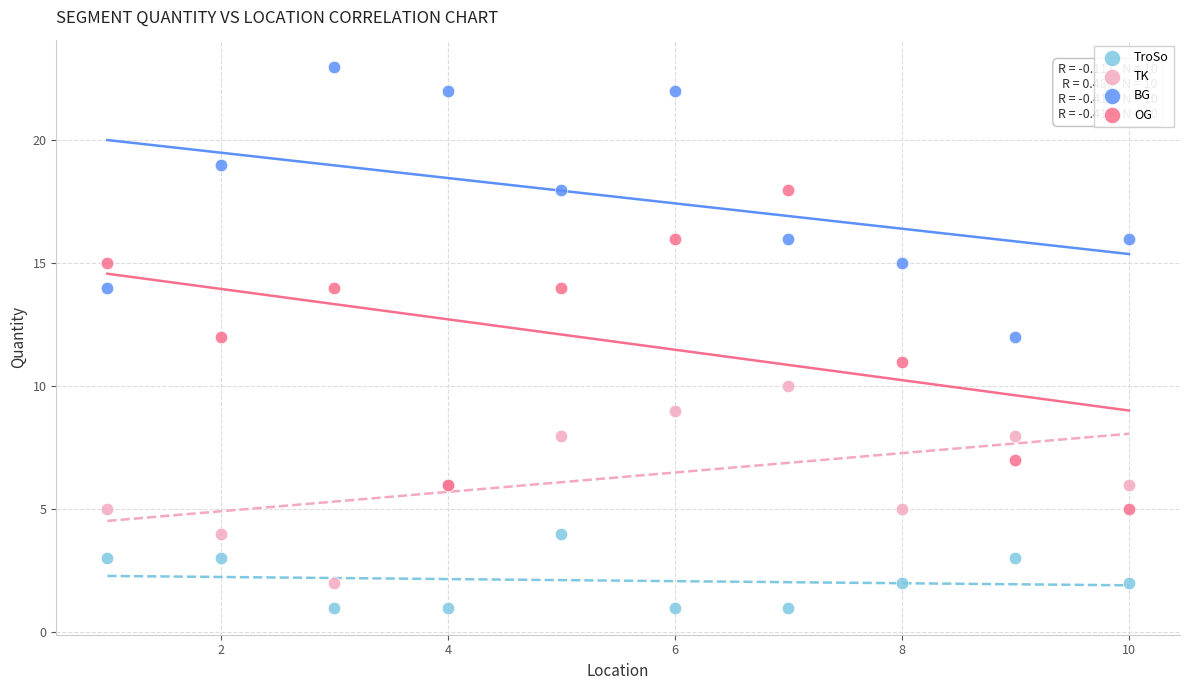

Which series contains the lowest Y value?

TroSo